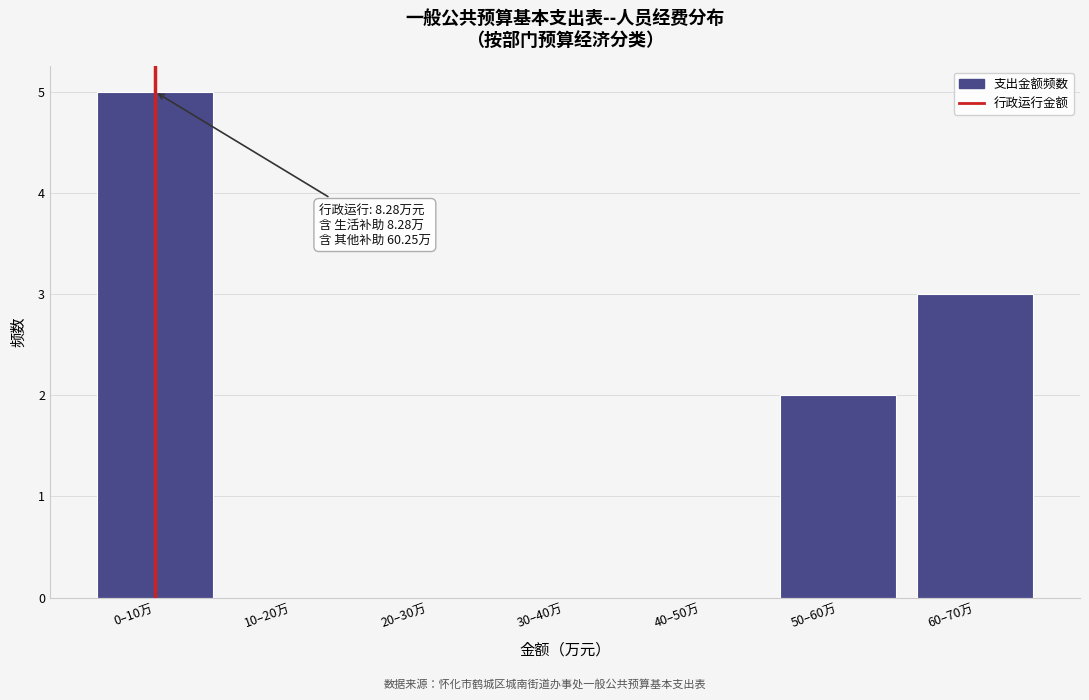

Reading left to right, transcribe all the data shown in this chart.

0–10万=5	10–20万=0	20–30万=0	30–40万=0	40–50万=0	50–60万=2	60–70万=3